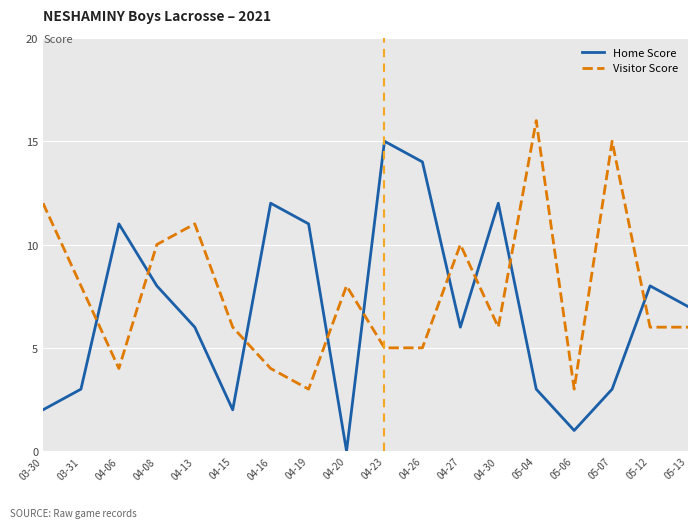

Is the value of Home Score at 05-13 greater than the value of Visitor Score at 05-12?

Yes